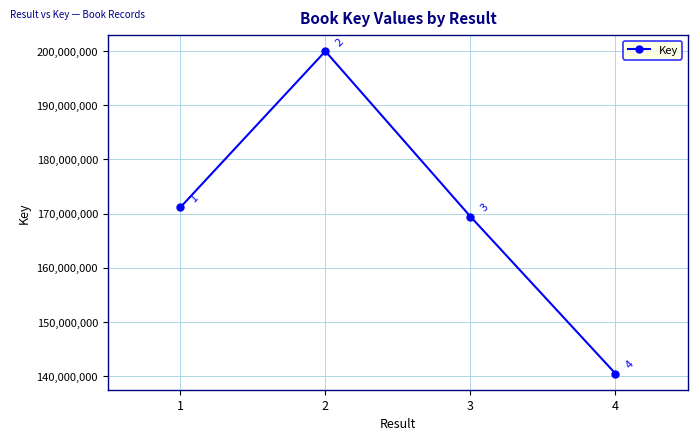

What is the value of the 1st point from the left?

171140921